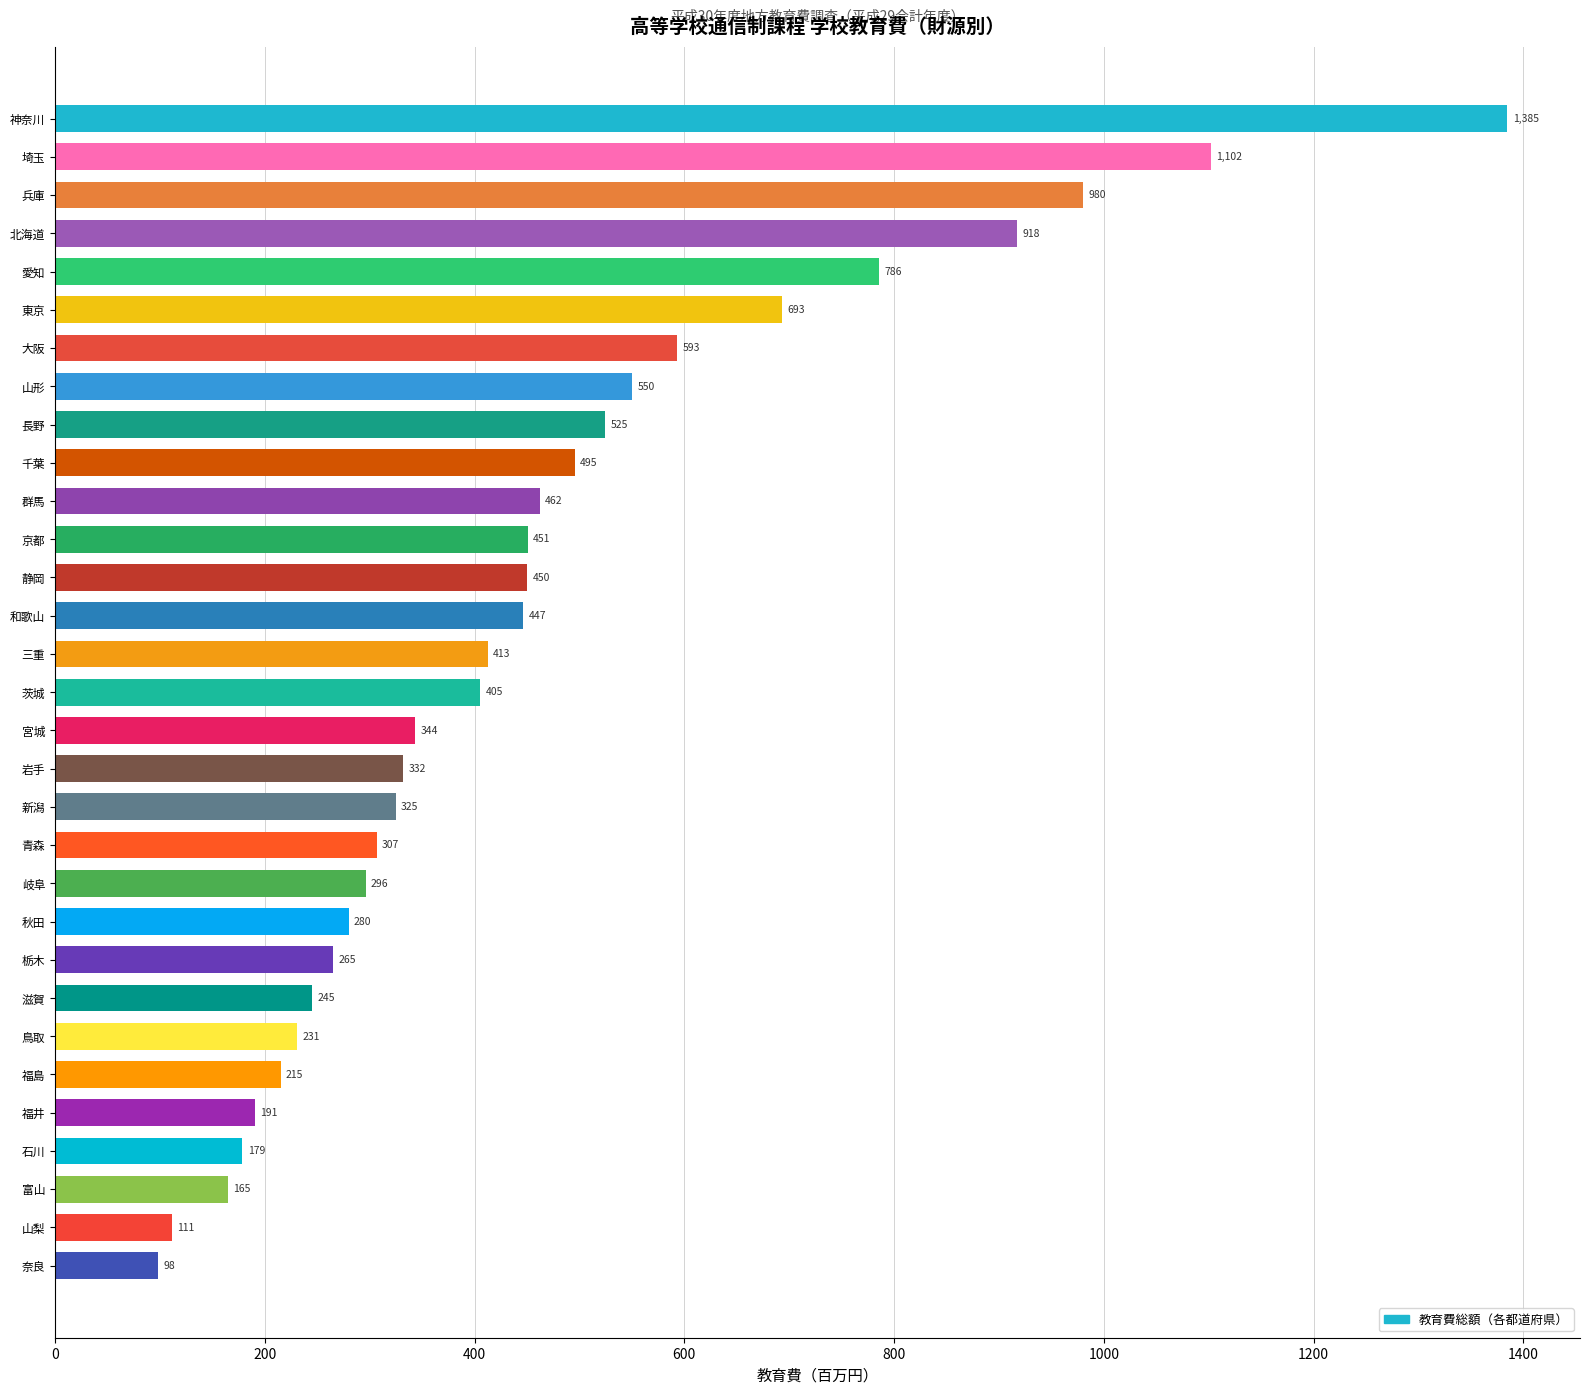

What is the greatest value displayed?

1384.7